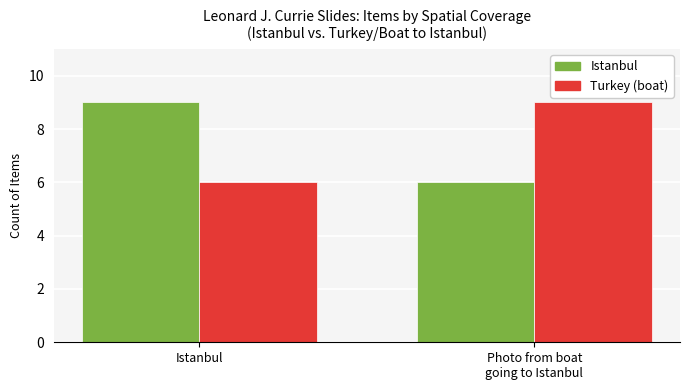

The Turkey (boat) series shows 2 at Photo from boat
going to Istanbul. True or false?

False